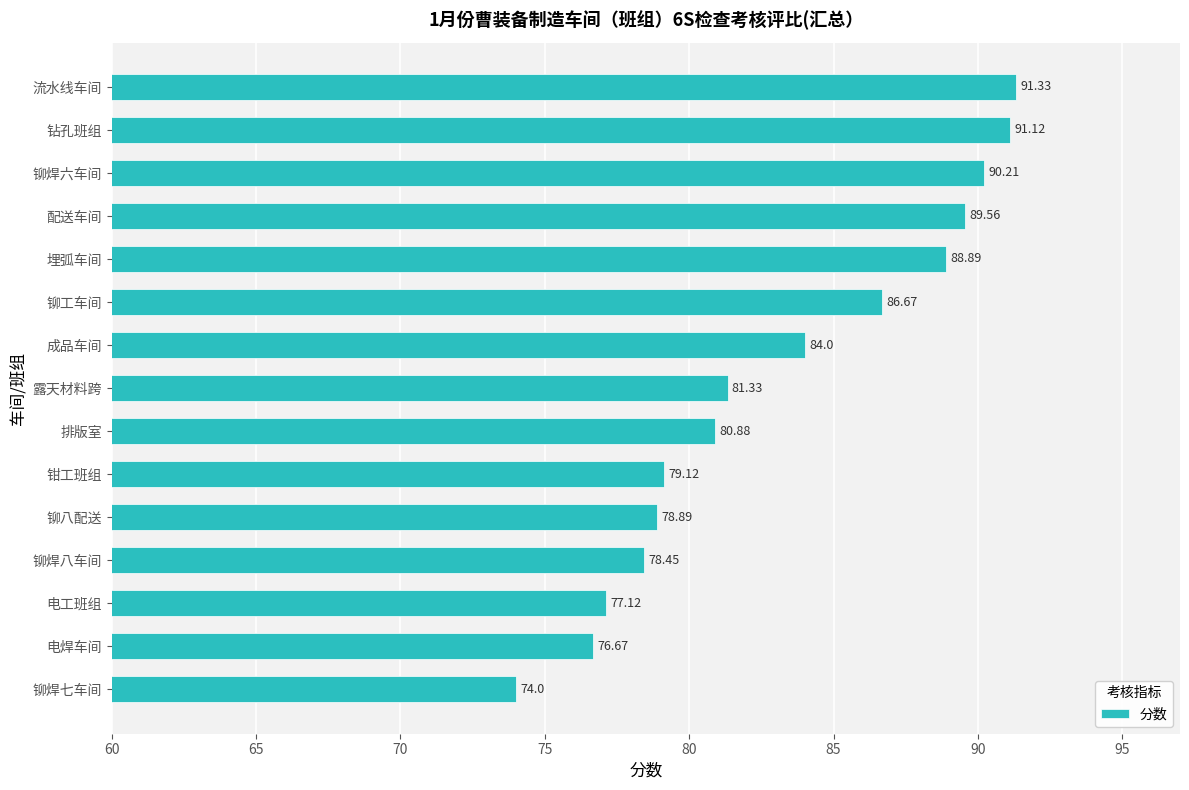

What is the sum of the values at 流水线车间 and 电焊车间?

168.0